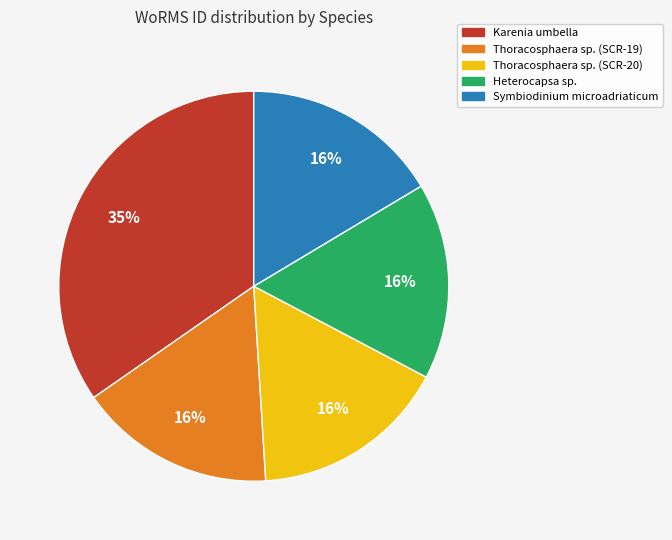

Do Karenia umbella and Thoracosphaera sp. (SCR-20) together represent more than half of the pie?

Yes